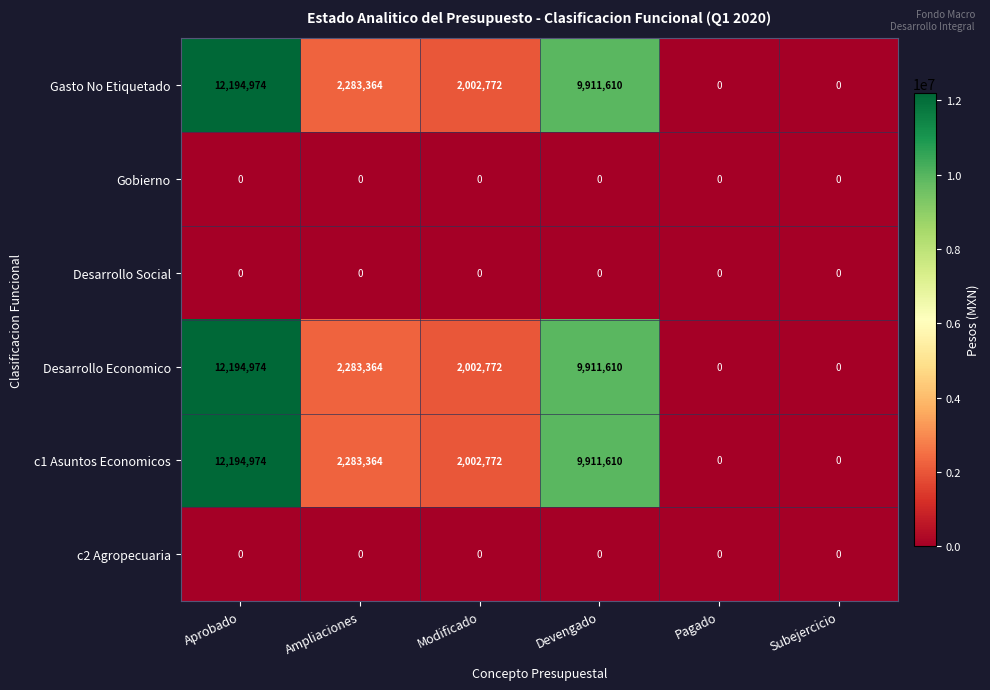

What is the sum of all c1 Asuntos Economicos values?

26392720